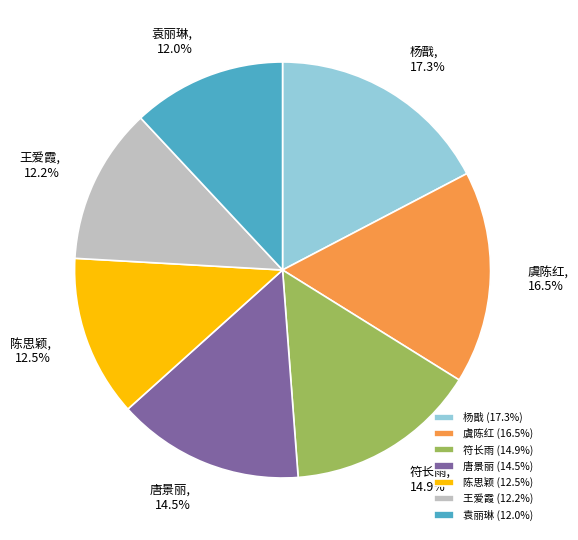

Do 虞陈红 and 唐景丽 together represent more than half of the pie?

No